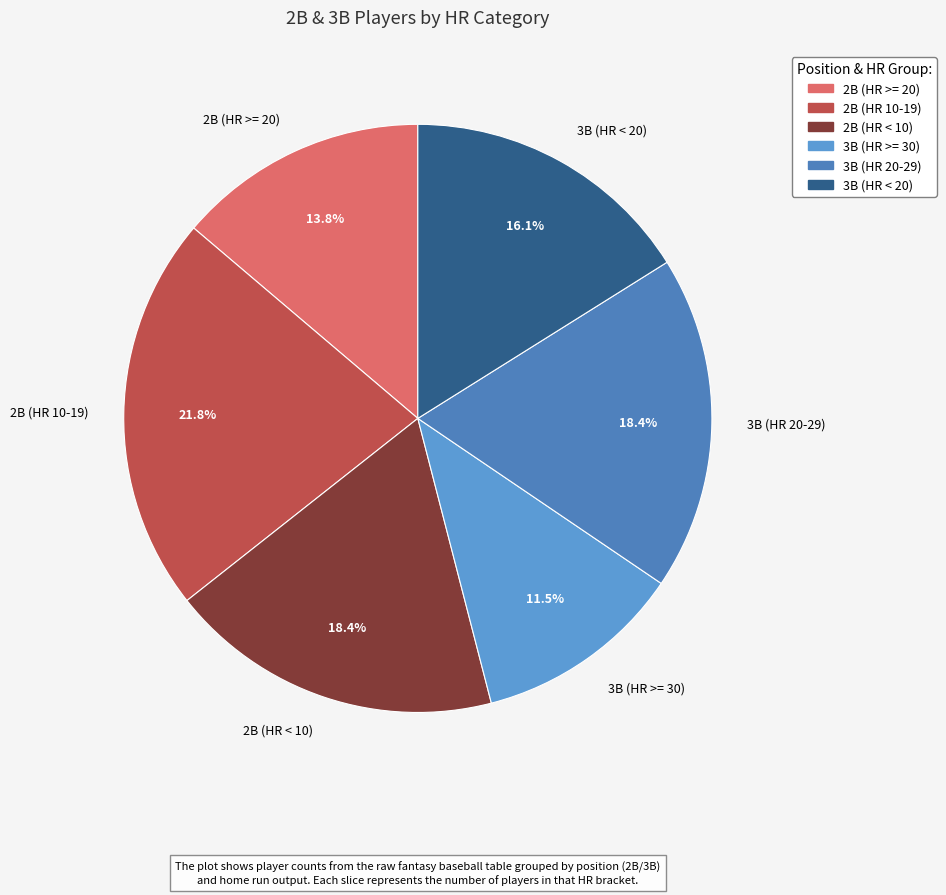

Is there any slice that represents more than half of the pie?

No